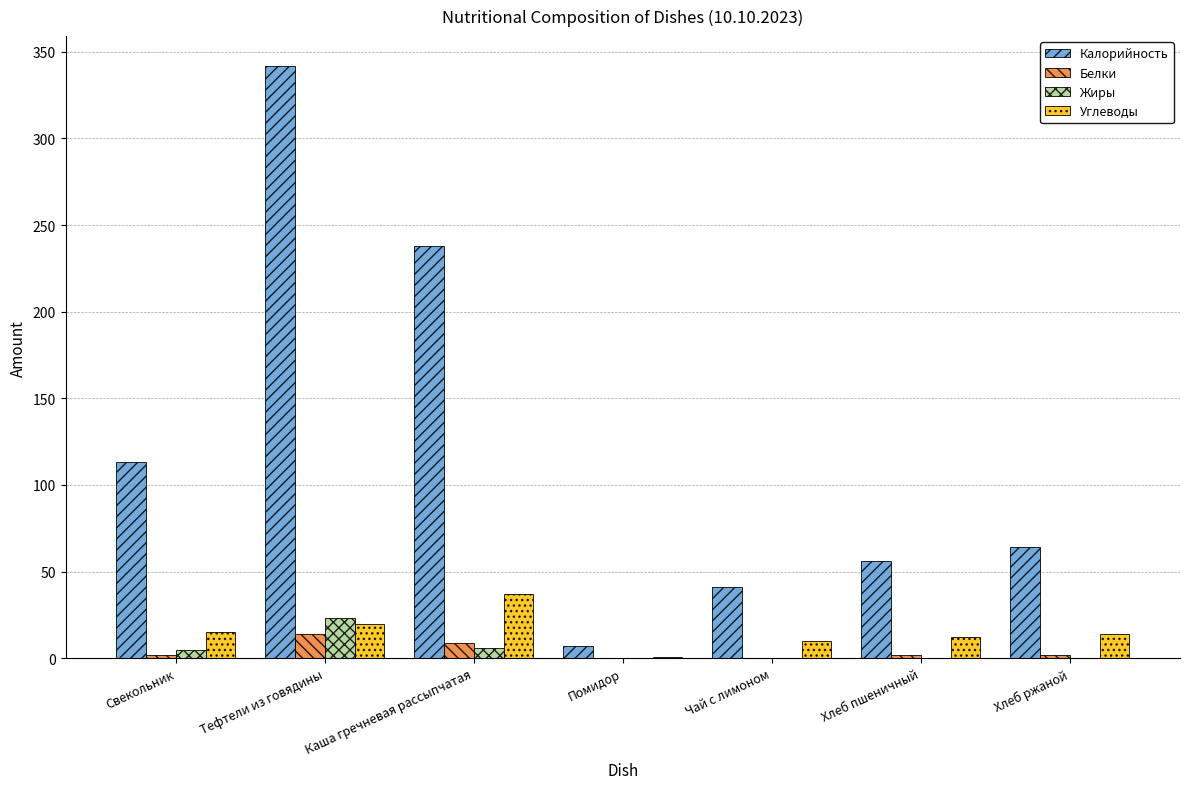

Which series has the largest total across all categories?

Калорийность